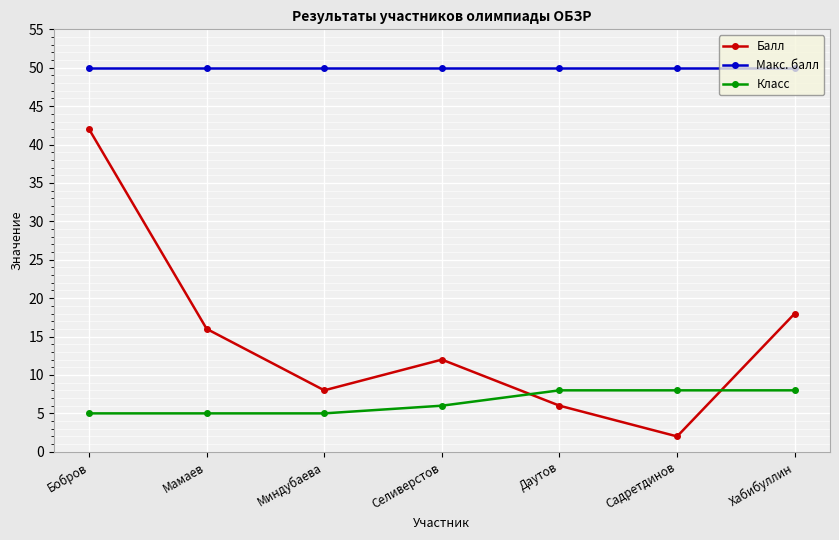

The Балл series shows 2 at Садретдинов. True or false?

True